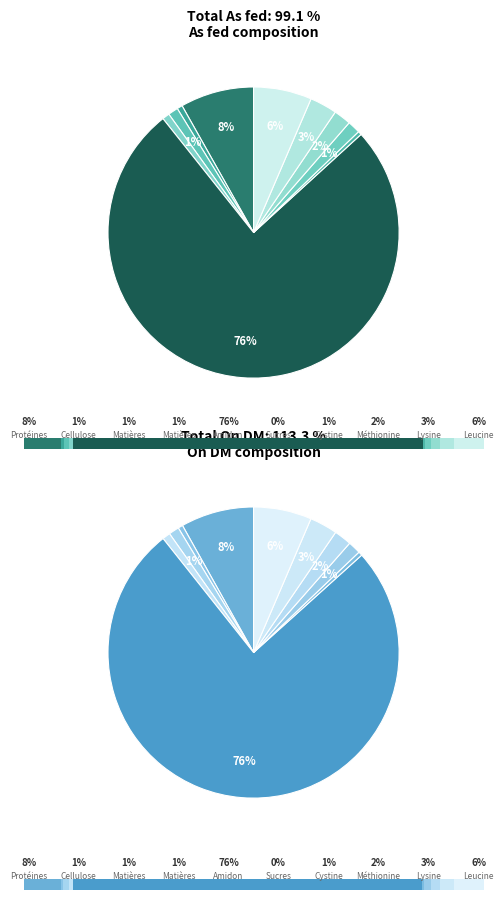

Between Matières minérales and Lysine, which series saw the biggest shift?

On DM